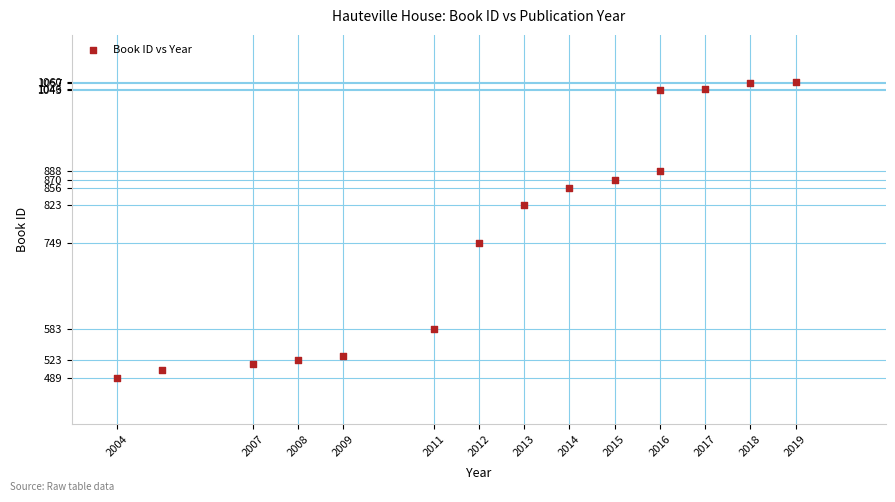

What is the range of Y values (max minus min)?

571